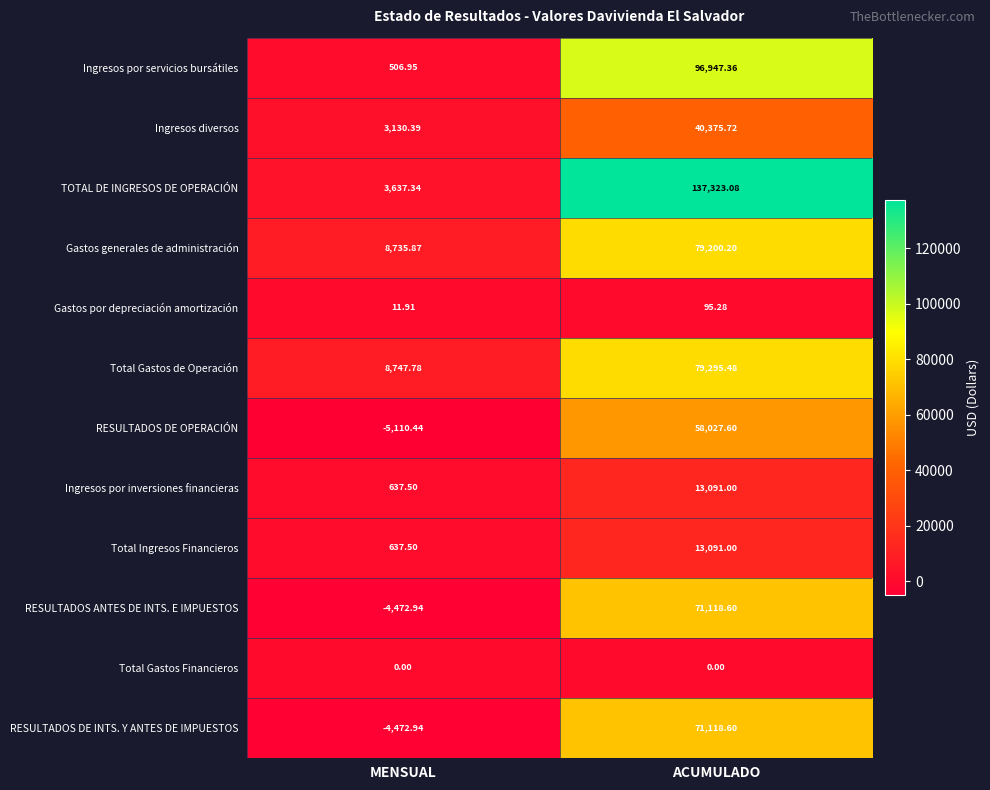

Which series changed the most between MENSUAL and ACUMULADO?

TOTAL DE INGRESOS DE OPERACIÓN